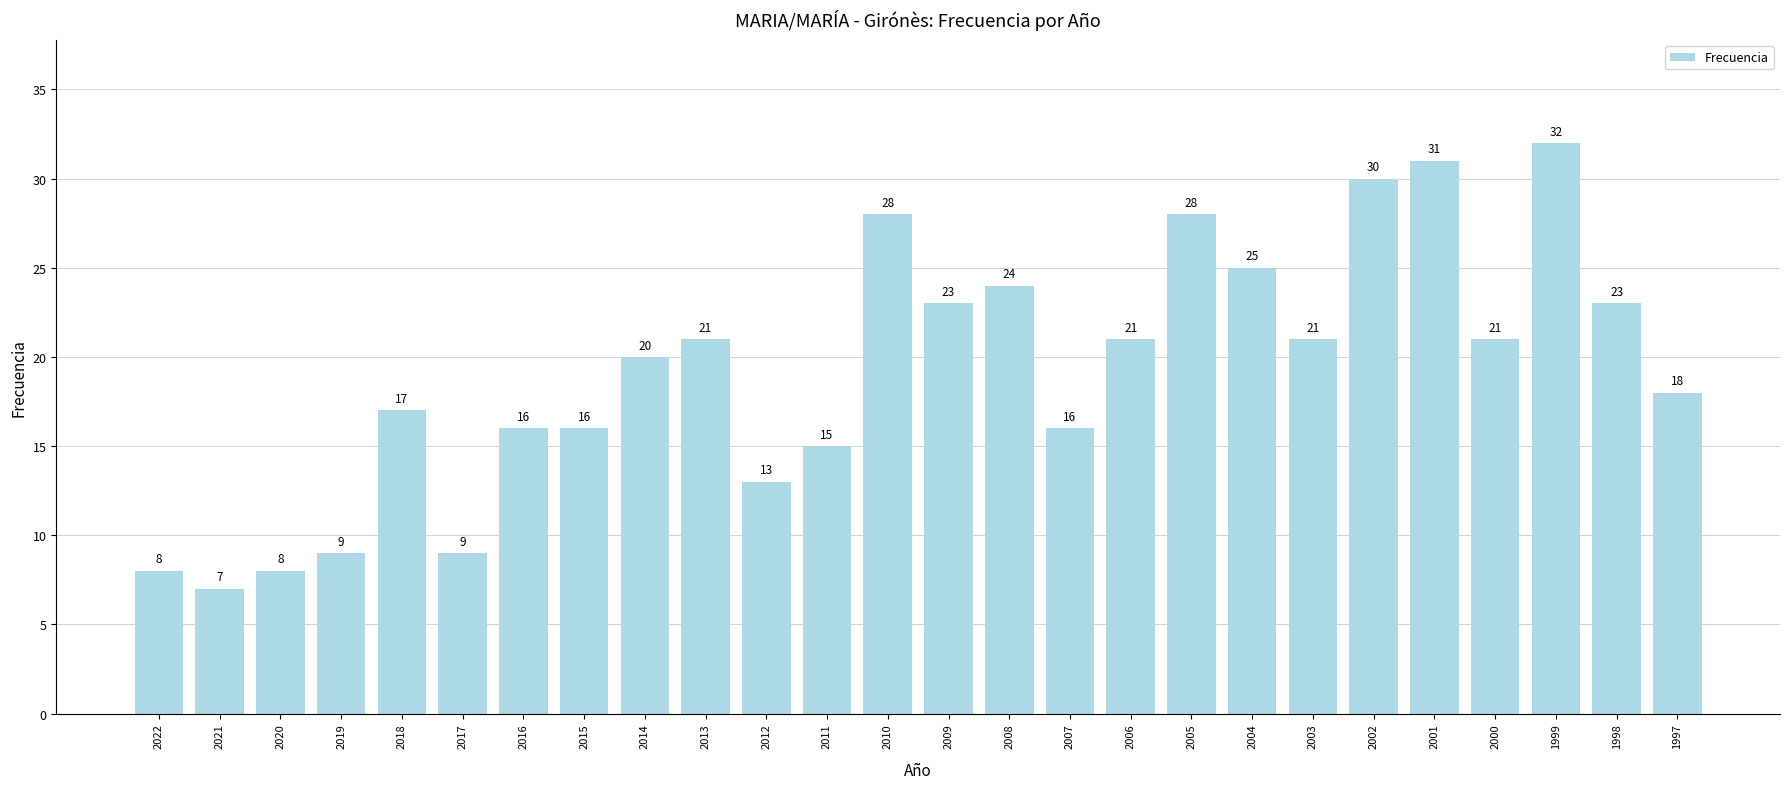

Between 2018 and 2006, which is larger?

2006